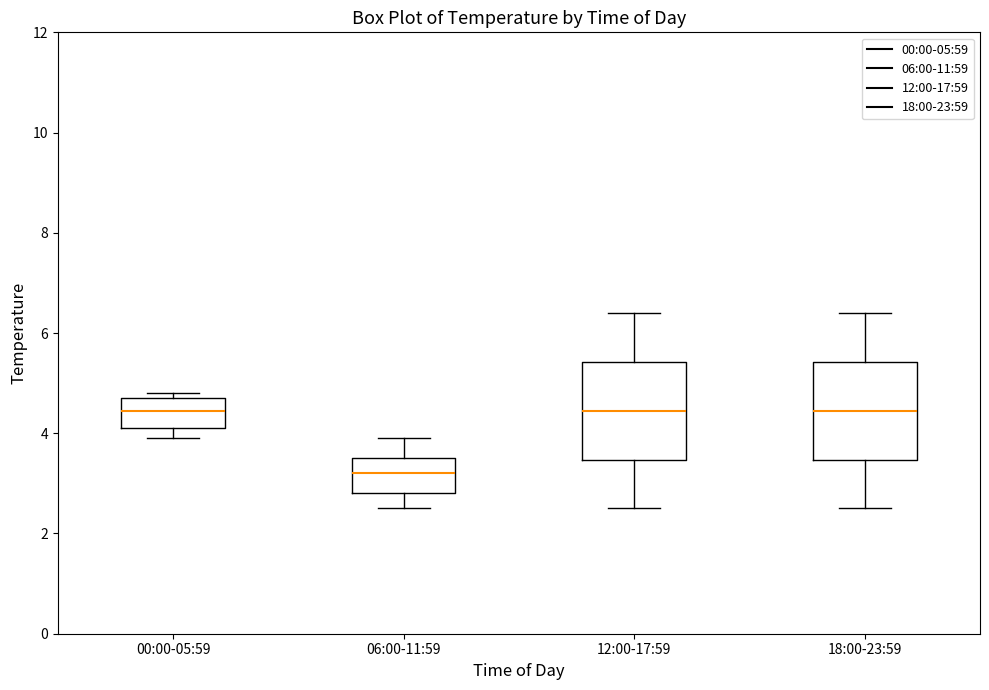

Where is the upper edge of the box for 18:00-23:59 on the y-axis? The values are not printed on the chart, so give them approximately, as read against the axis.

5.4